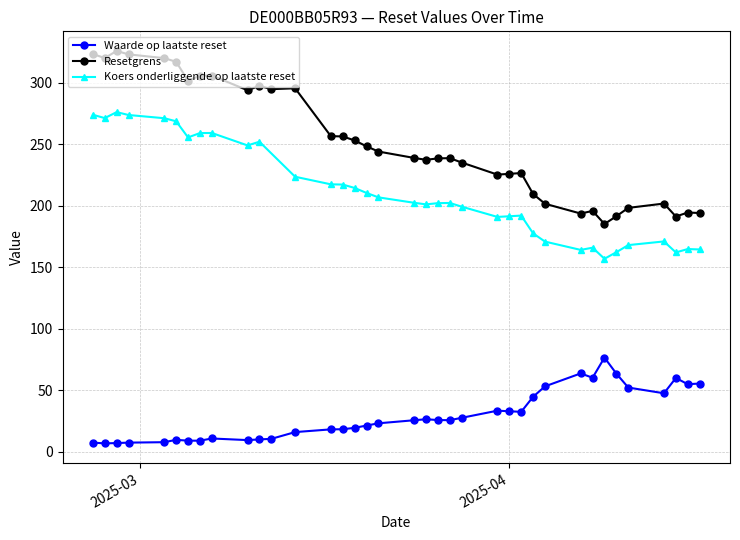

How many interior local peaks does the Waarde op laatste reset series have?

7